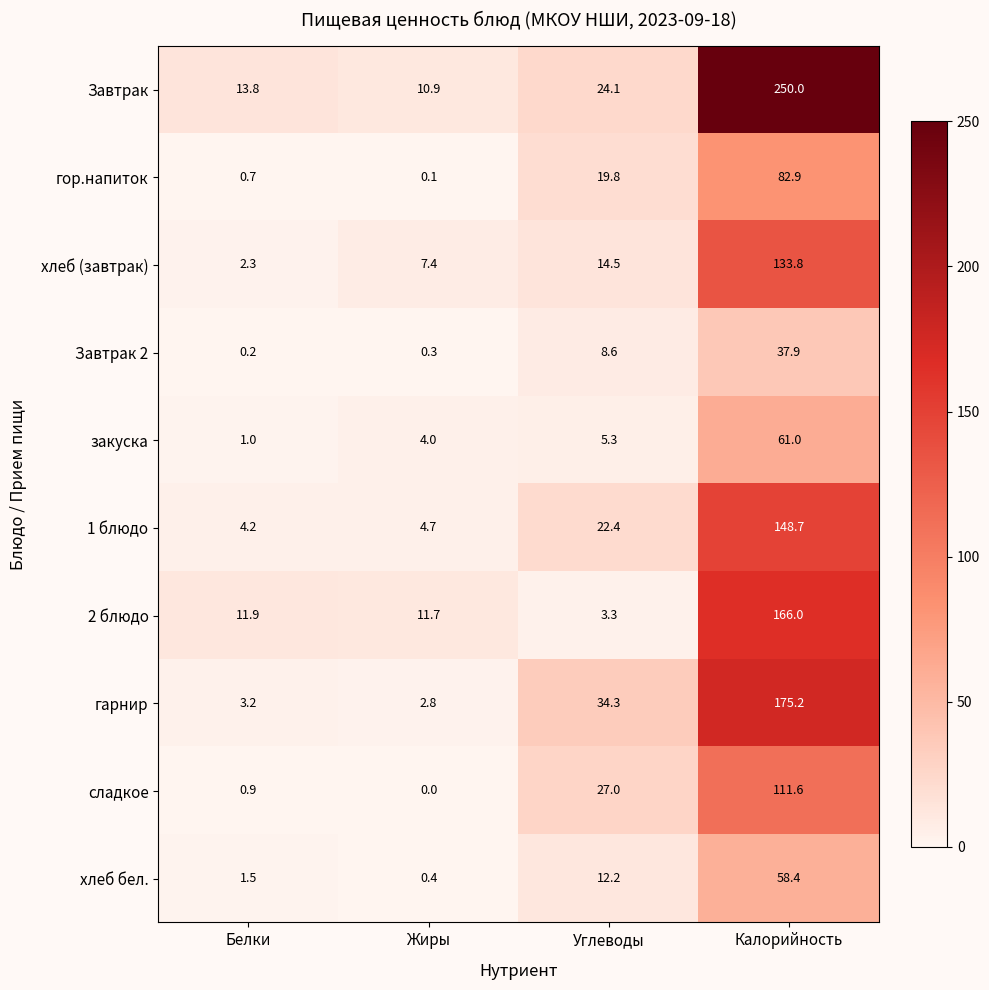

The гор.напиток series shows 82.9 at Калорийность. True or false?

True